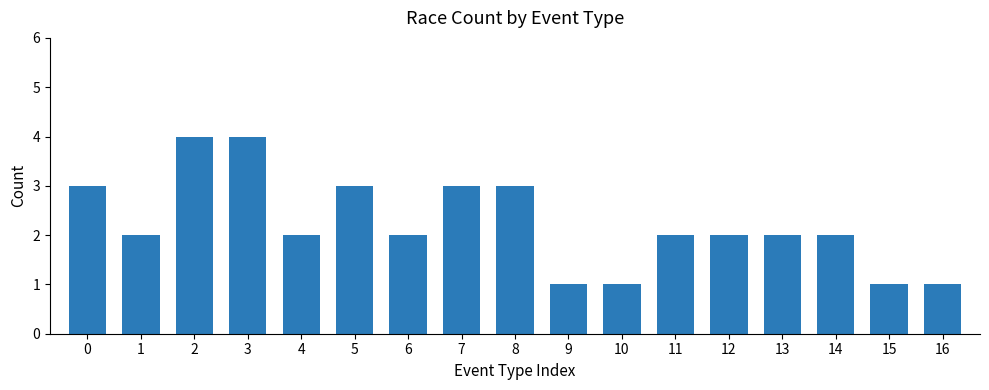

The value at 0 is 2. True or false?

False